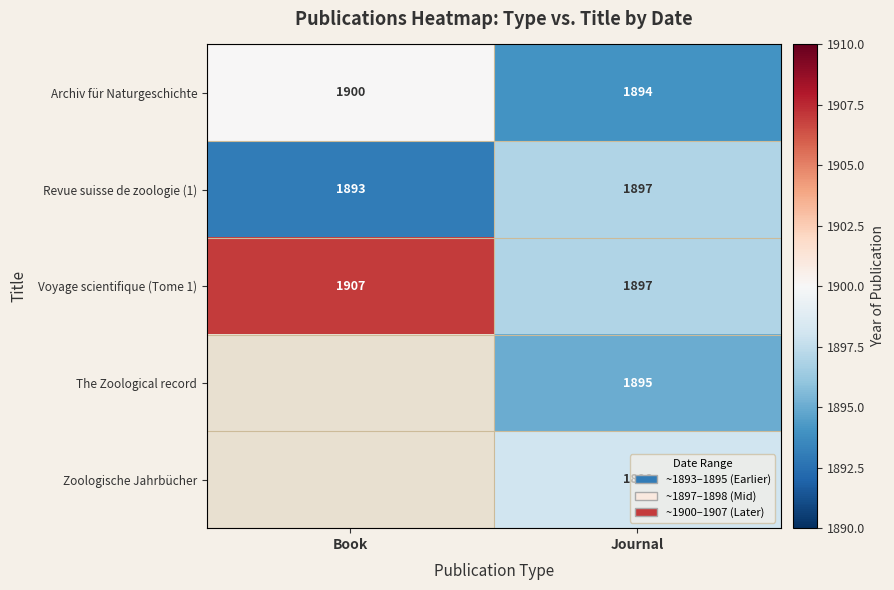

What is the difference between the highest and lowest values at Journal?

4